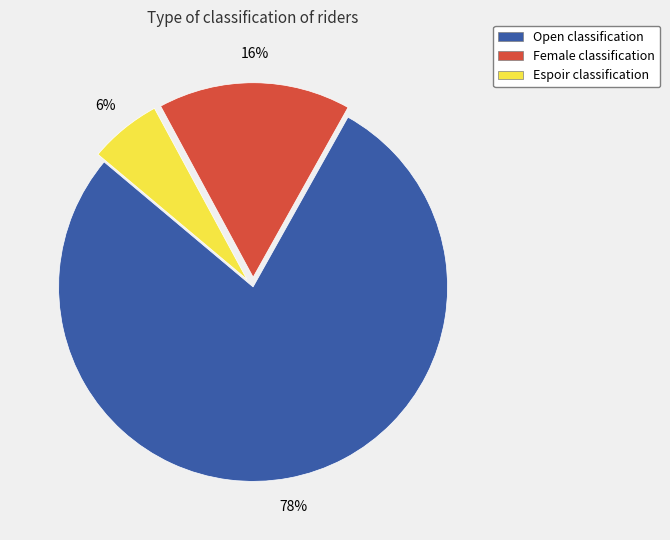

To the nearest percent, what portion does Open represent?

78%